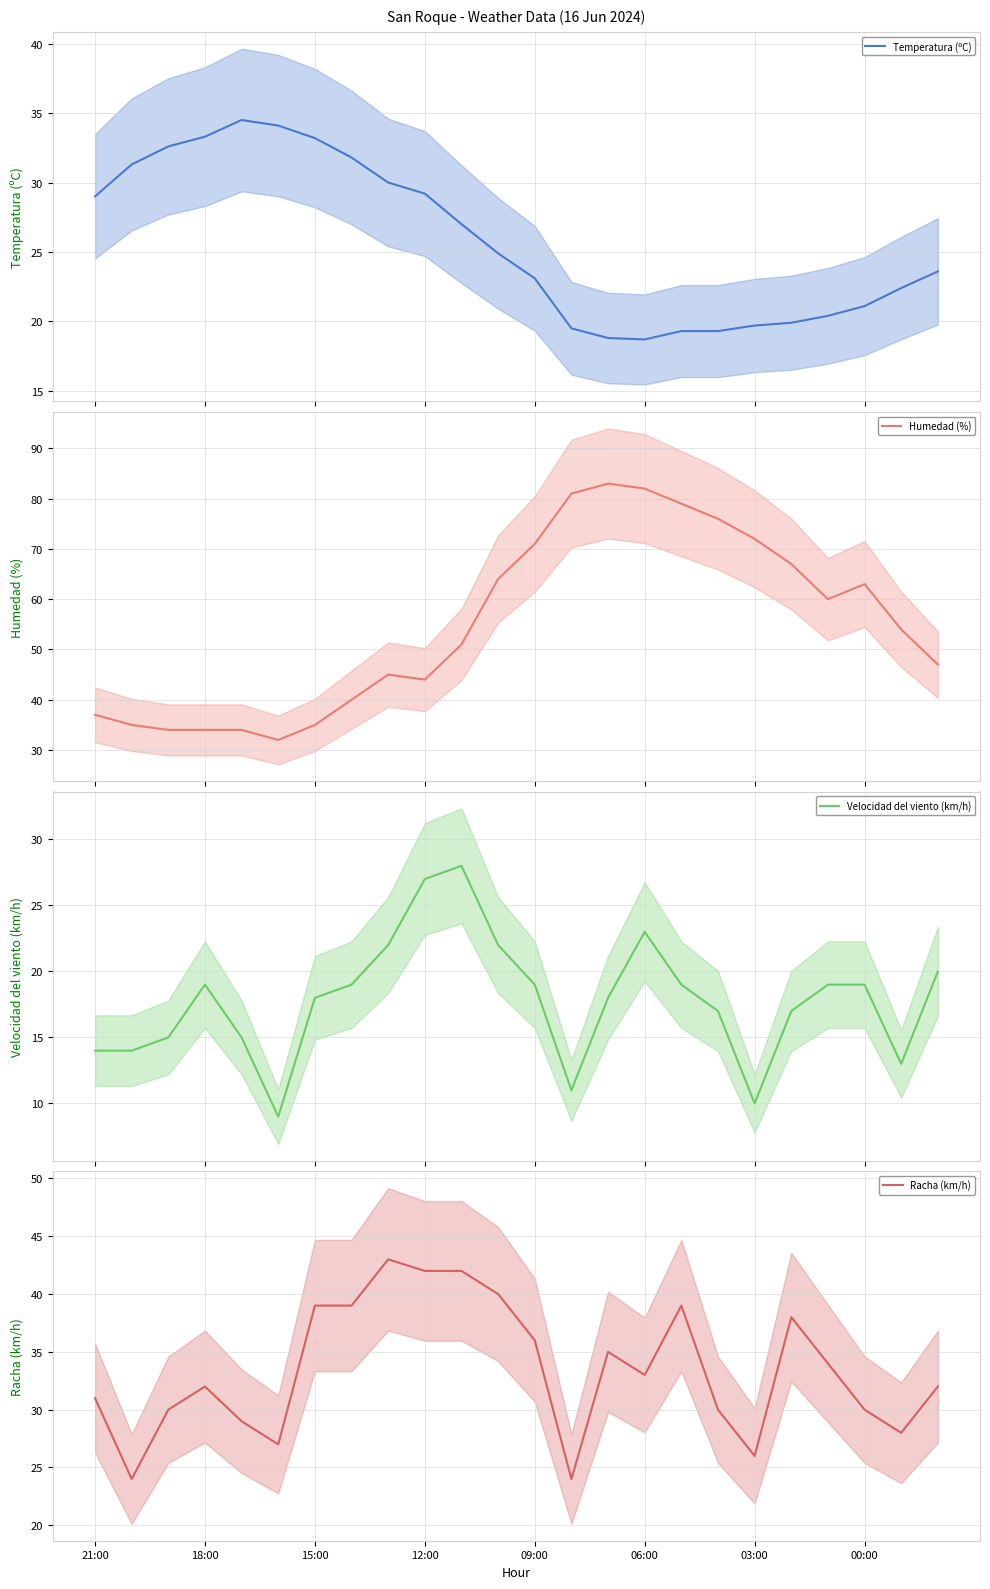

True or false: Velocidad del viento (km/h) and Temperatura (ºC) intersect in this chart.

True